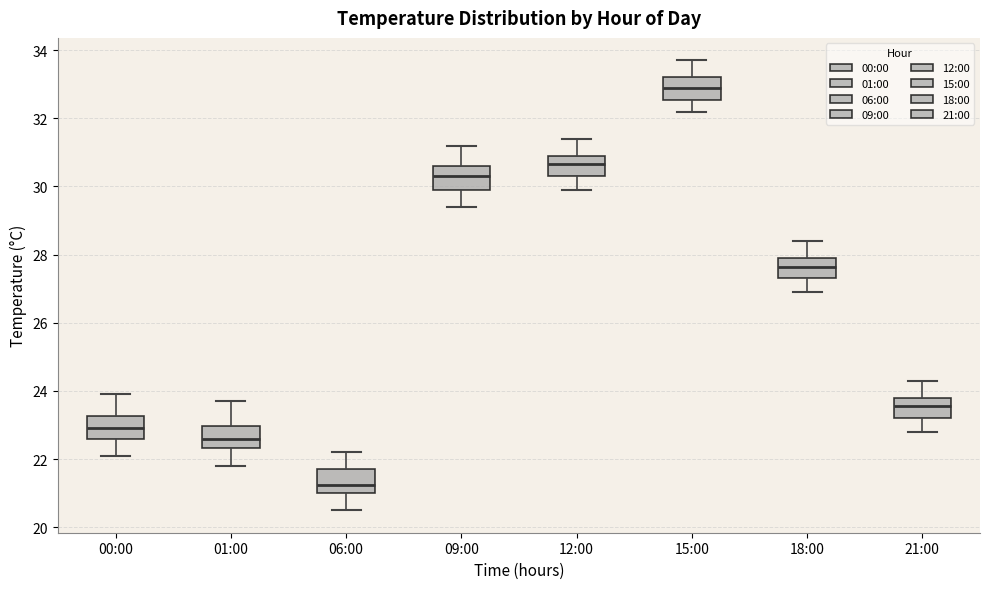

Which box has the highest median line?

15:00